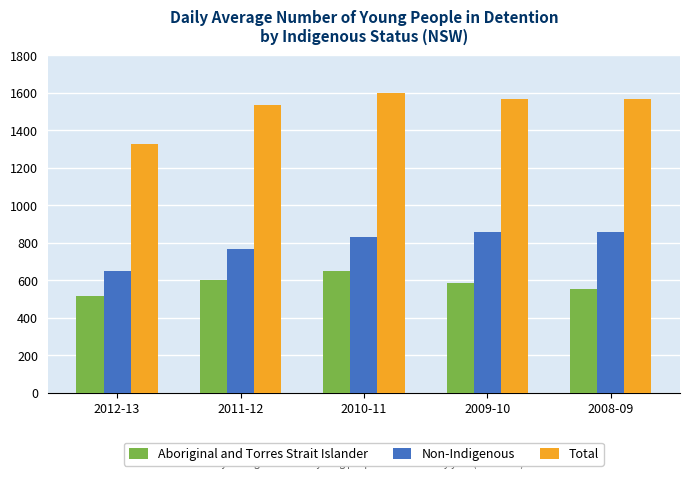

What is the spread (max minus min) of values at 2012-13?

814